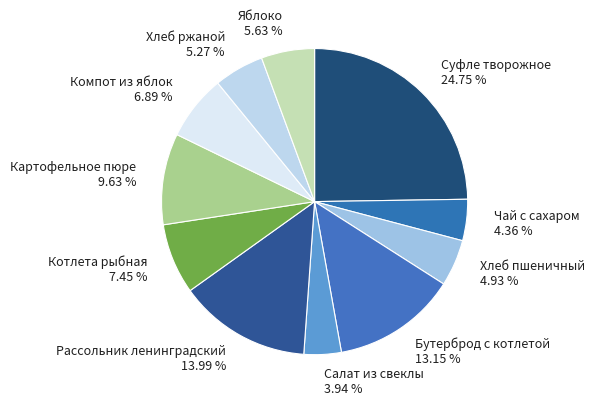

Combined, do Хлеб пшеничный and Хлеб ржаной account for over 50%?

No